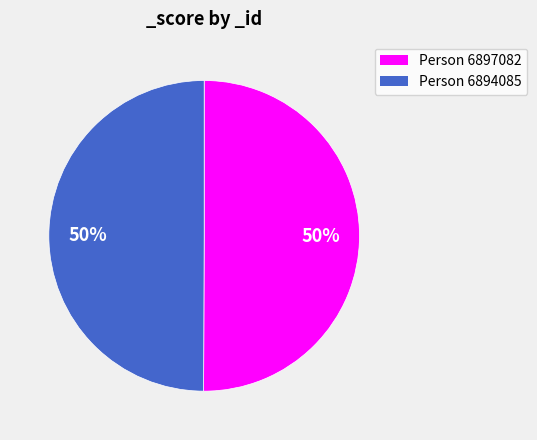

To the nearest percent, what is the average slice percentage?

50%